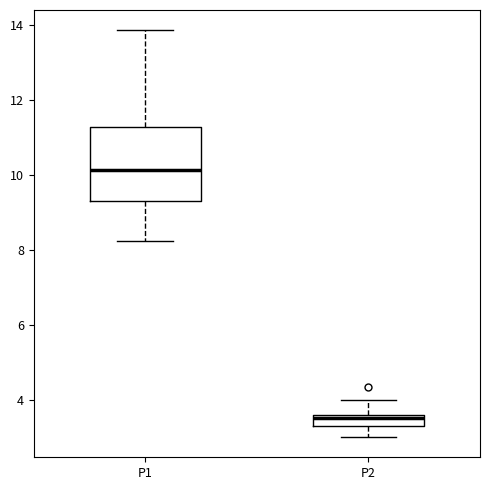

Where is the upper edge of the box for P2 on the y-axis? The values are not printed on the chart, so give them approximately, as read against the axis.

3.6